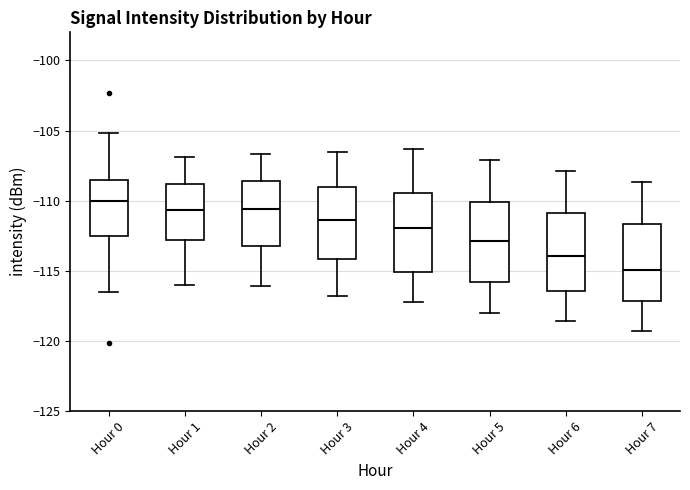

Which box has the lowest median line?

Hour 7